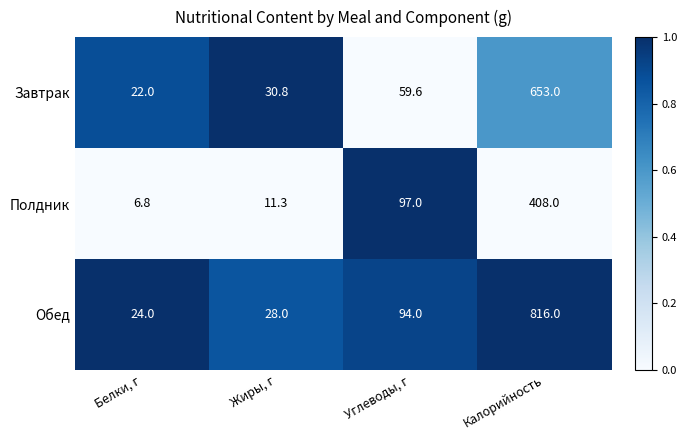

At which category does the chart reach its minimum across all series?

Белки, г